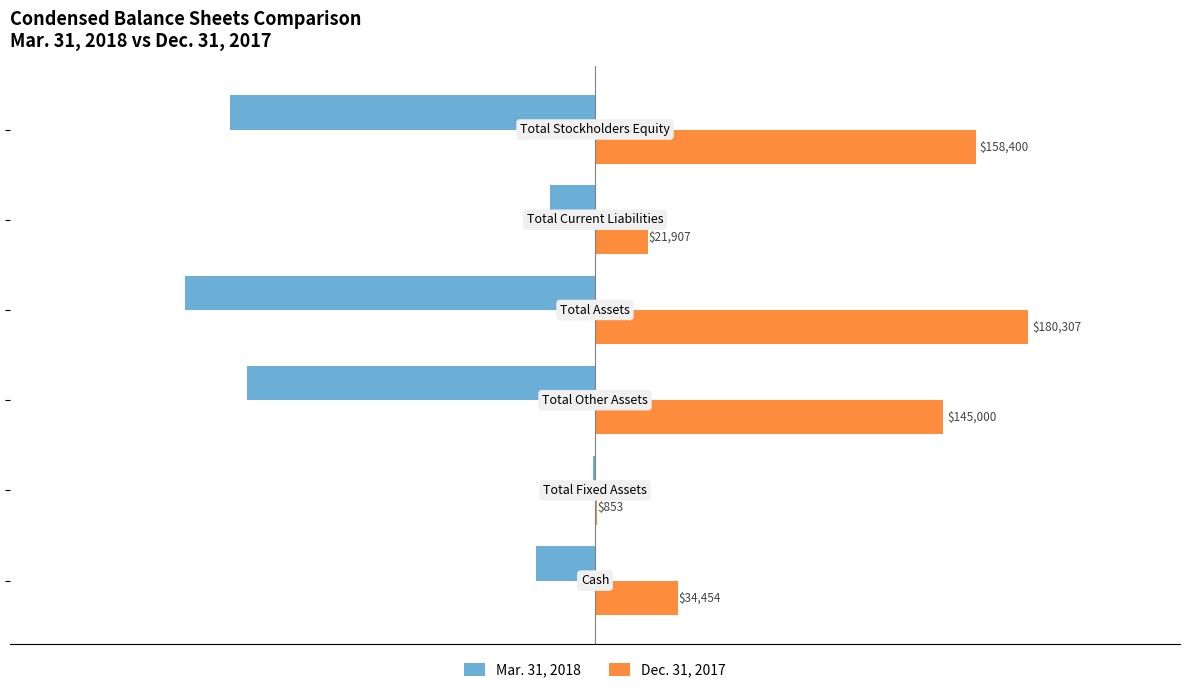

Which series has the largest total across all categories?

Dec. 31, 2017